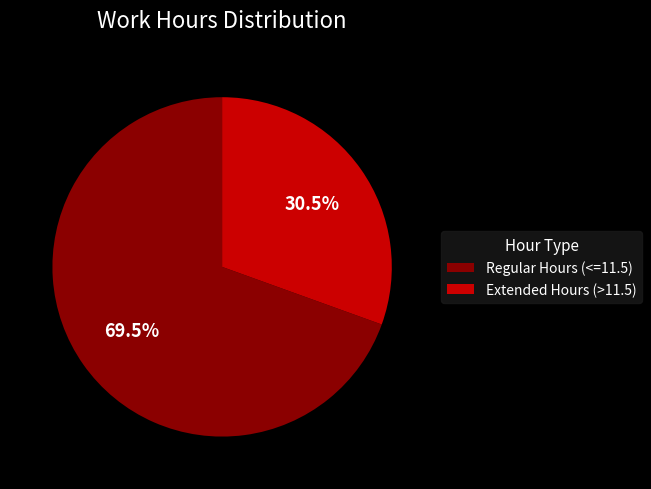

Approximately how many times larger is the value at Extended Hours (>11.5) compared to Regular Hours (<=11.5)?

0.4